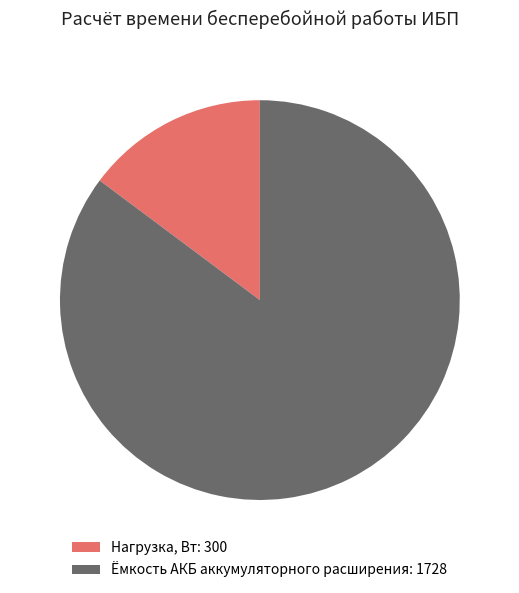

Which category accounts for the majority?

Ёмкость АКБ аккумуляторного расширения: 1728